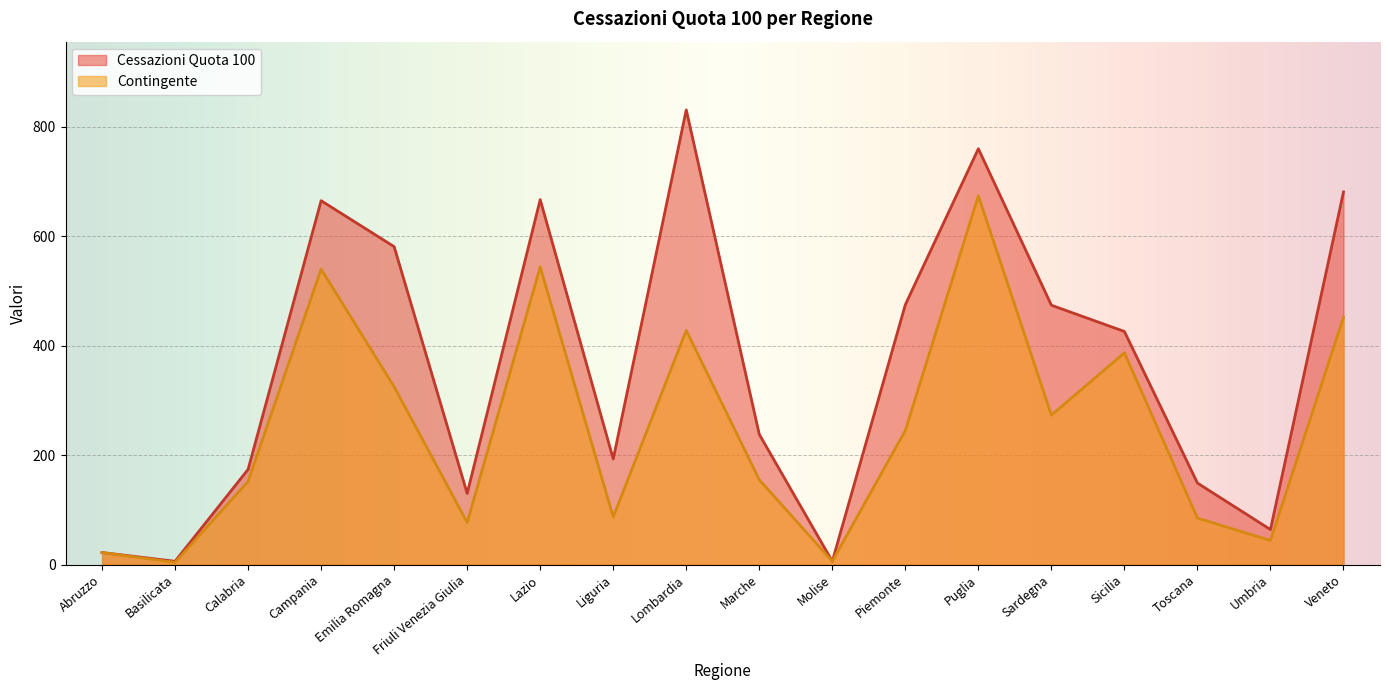

What is the spread (max minus min) of values at Friuli Venezia Giulia?

53